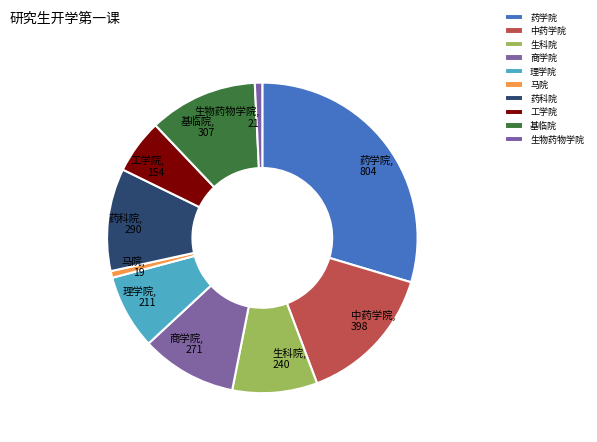

Does 理学院 account for over 50% of the chart?

No